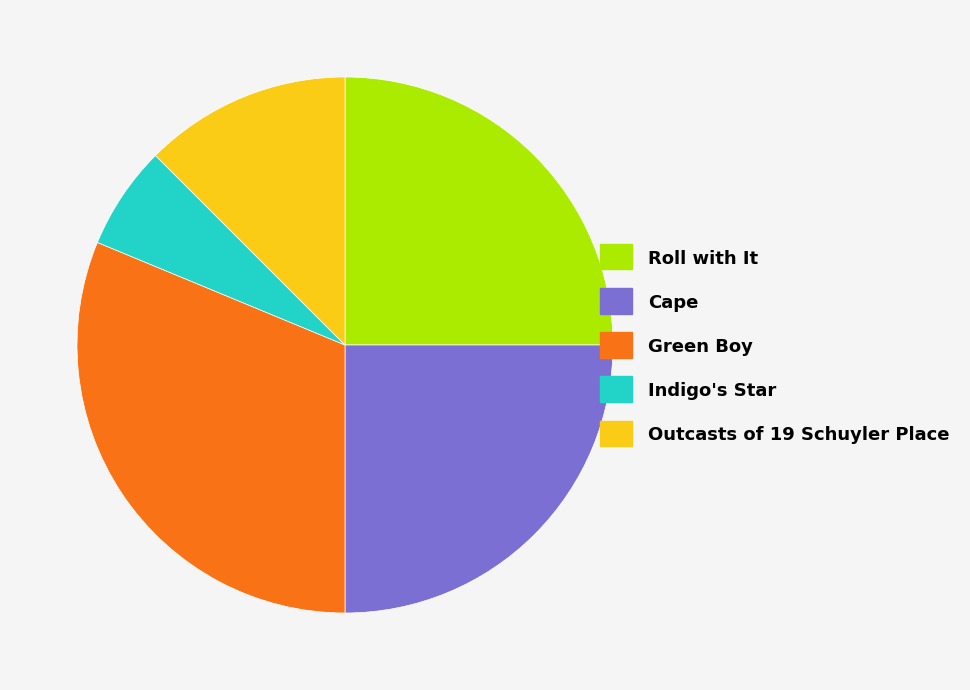

Which slice is the smallest?

Indigo's Star